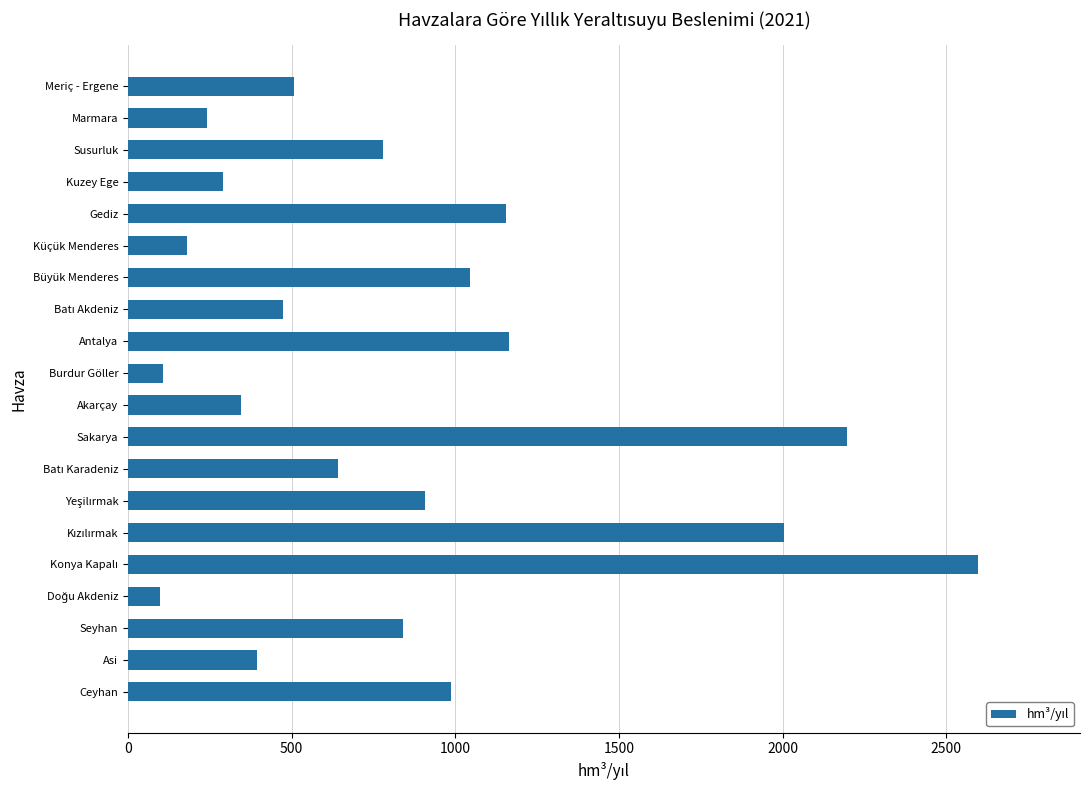

Count the number of values greater than 780.

10